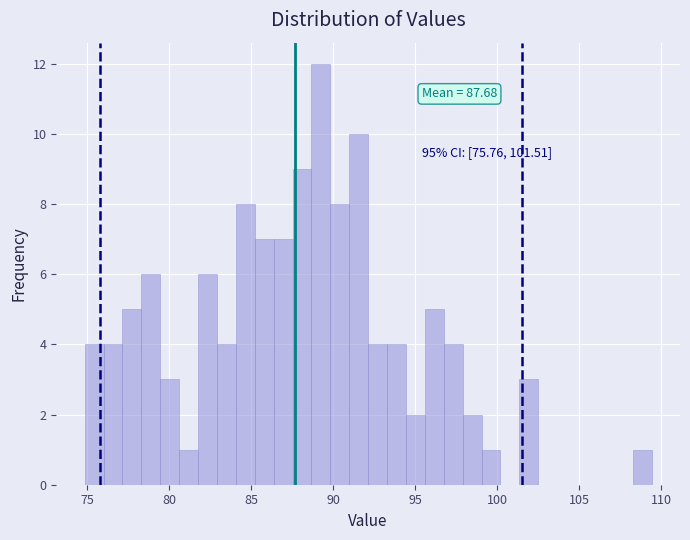

Around what value on the x-axis is the tallest bar? Give the approximate position of its centre, as read against the axis.

89.5